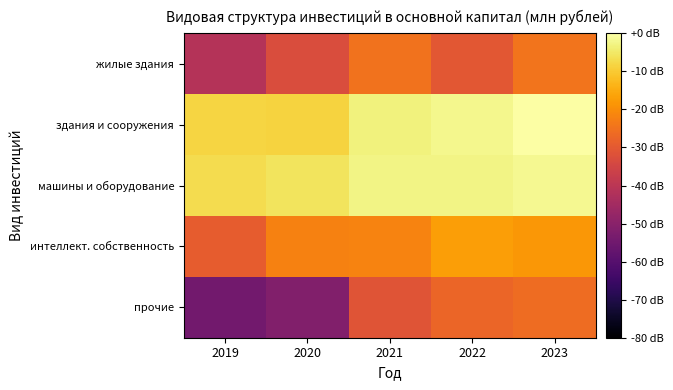

Reading left to right, transcribe all the data shown in this chart.

жилые здания: 2019=-41.4	2020=-32.9	2021=-25.0	2022=-30.5	2023=-24.6
здания и сооружения: 2019=-8.4	2020=-8.6	2021=-3.4	2022=-2.2	2023=0.0
машины и оборудование: 2019=-7.0	2020=-5.6	2021=-2.6	2022=-2.7	2023=-1.7
интеллект. собственность: 2019=-29.3	2020=-22.2	2021=-21.7	2022=-17.1	2023=-18.2
прочие: 2019=-54.6	2020=-51.6	2021=-31.2	2022=-27.3	2023=-25.9